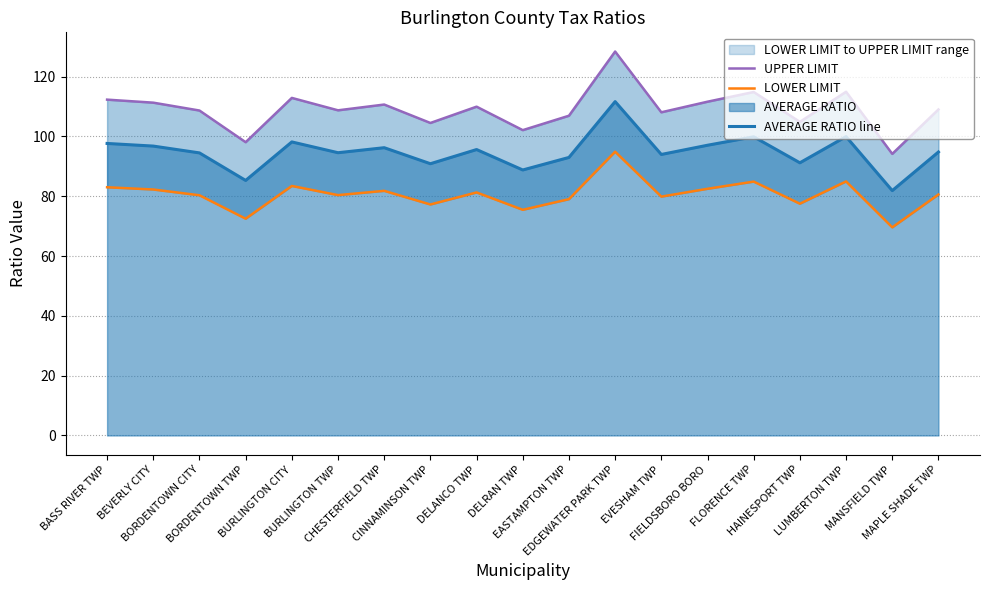

The LOWER LIMIT series shows 30.8 at BORDENTOWN CITY. True or false?

False